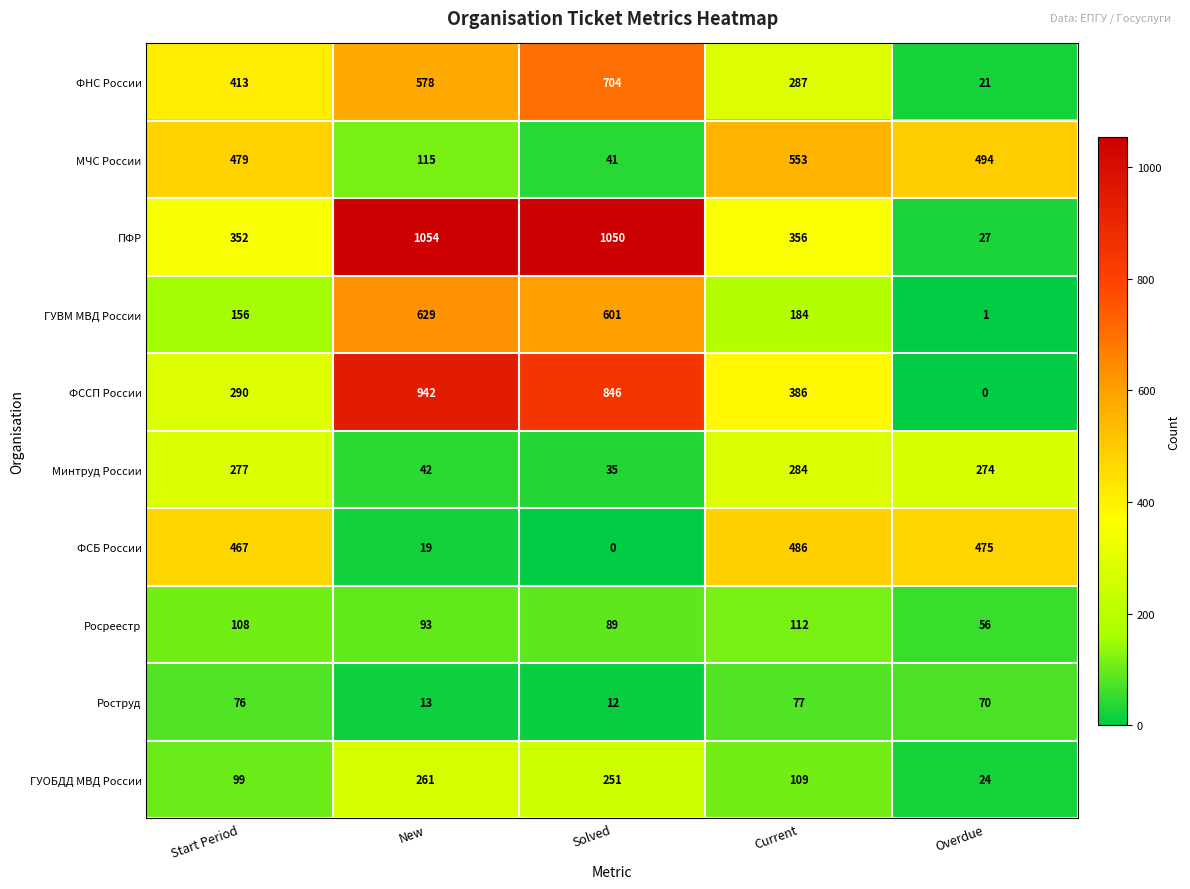

Which category has the highest value in the Минтруд России series?

Current